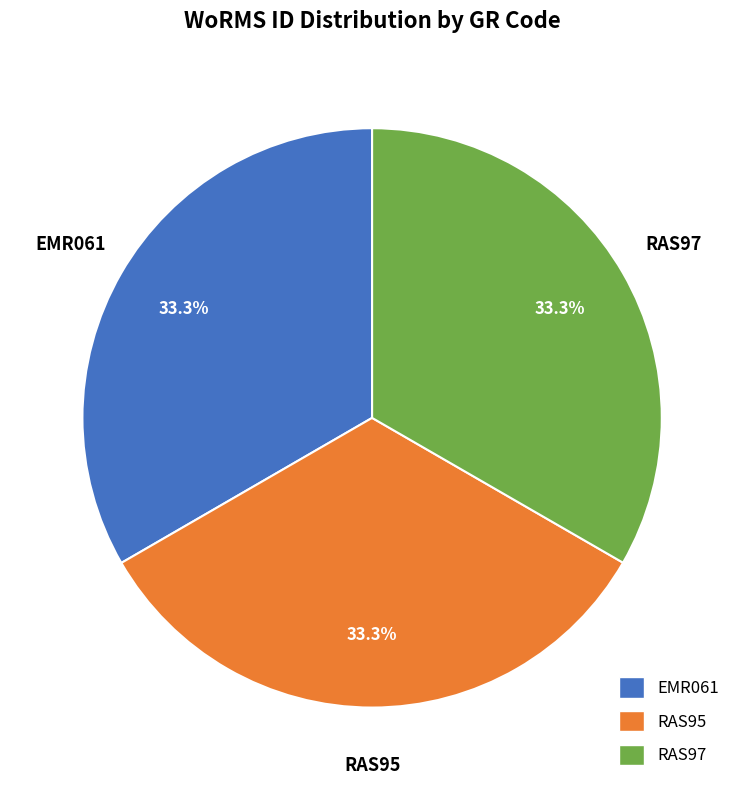

Is it true that EMR061 is 24% of the pie?

False